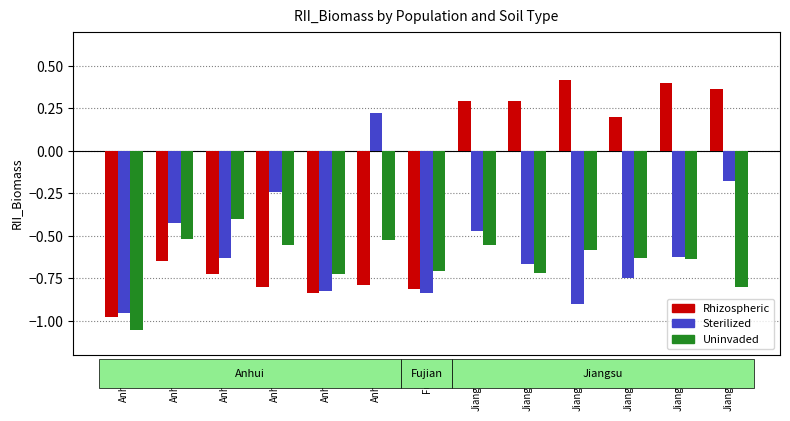

Which series changed the most between Anhui05 and Jiangsu03?

Rhizospheric